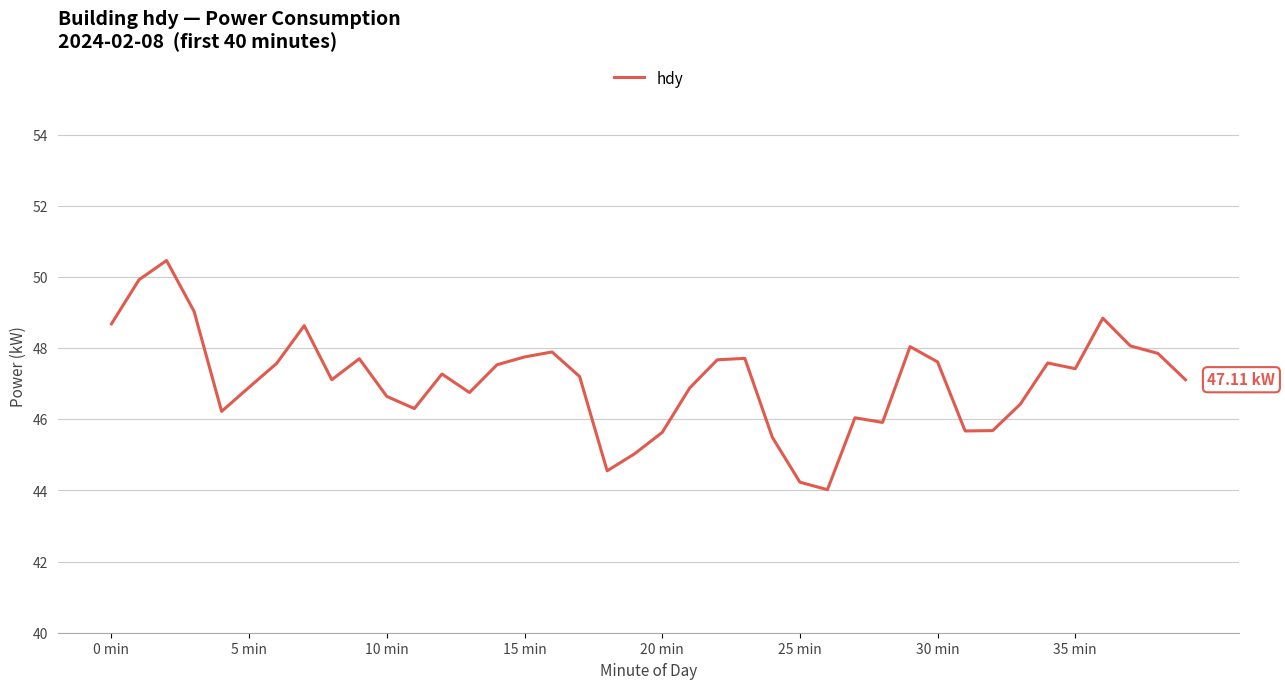

What is the difference between the maximum and minimum values?

6.4